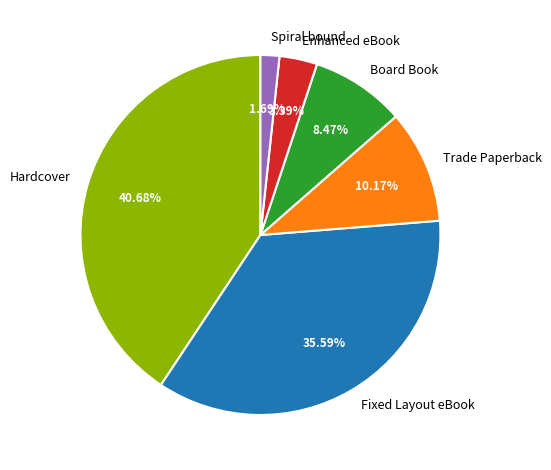

How many slices are in this pie chart?

6